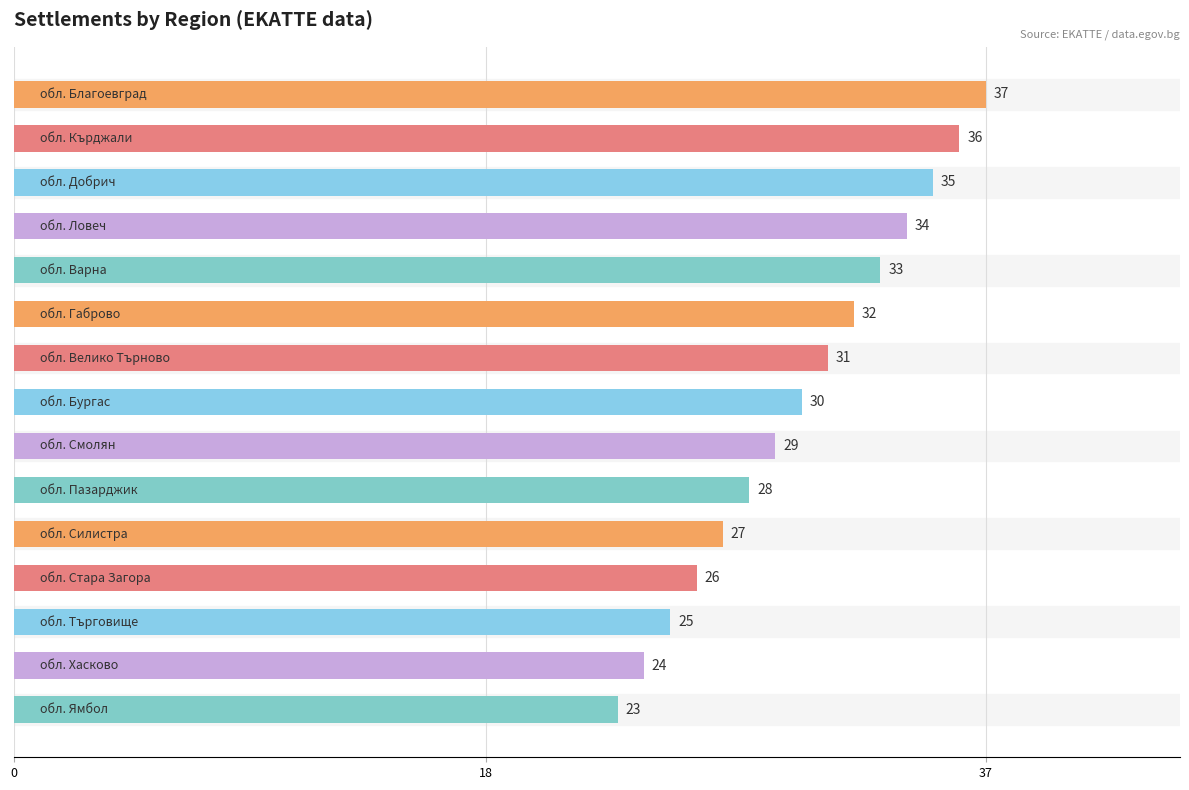

What is the smallest value displayed?

23